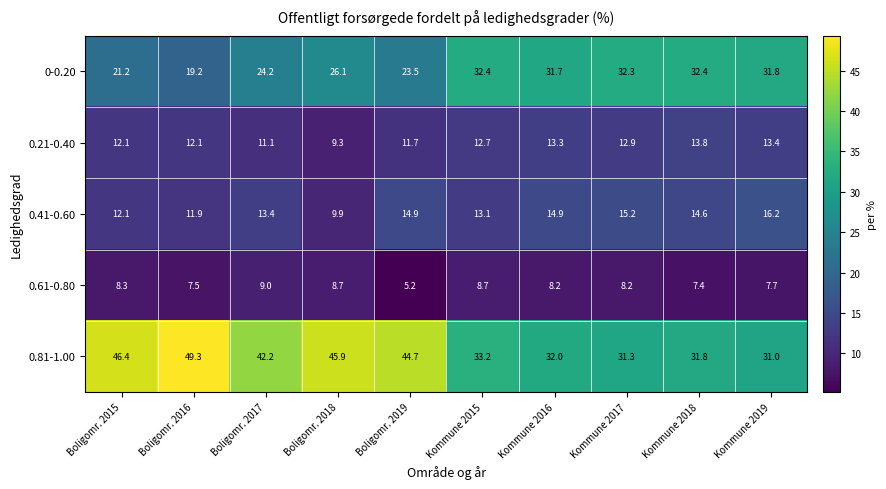

Rank the series by their maximum value, from lowest to highest.

0.61-0.80, 0.21-0.40, 0.41-0.60, 0-0.20, 0.81-1.00